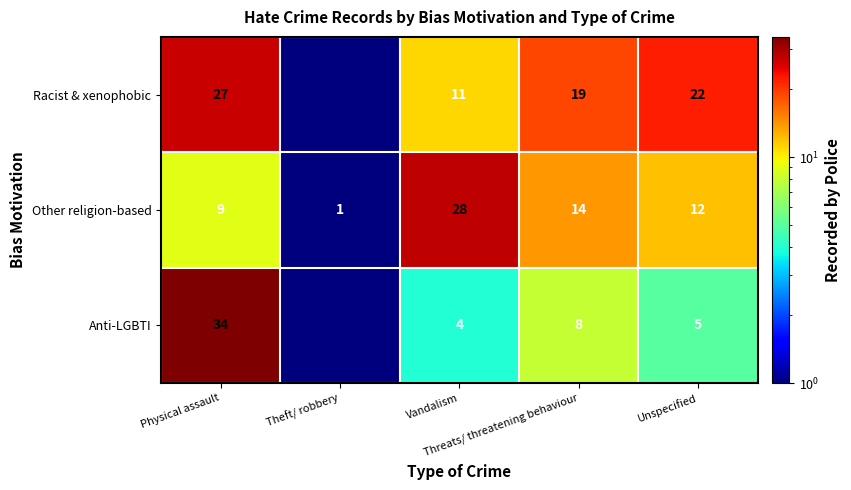

What is the difference between the highest and lowest values at Vandalism?

24.0